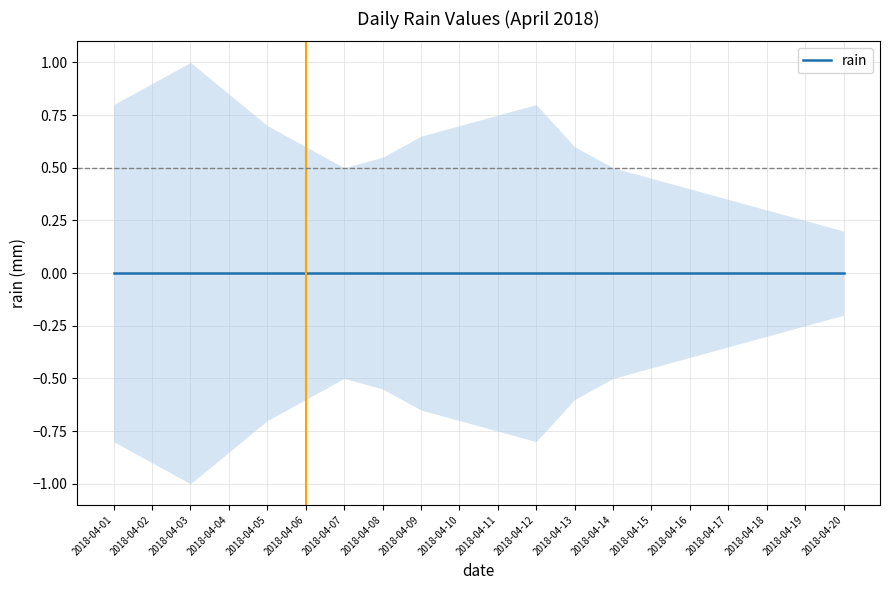

True or false: rain_upper has more than 0 interior local peaks.

True